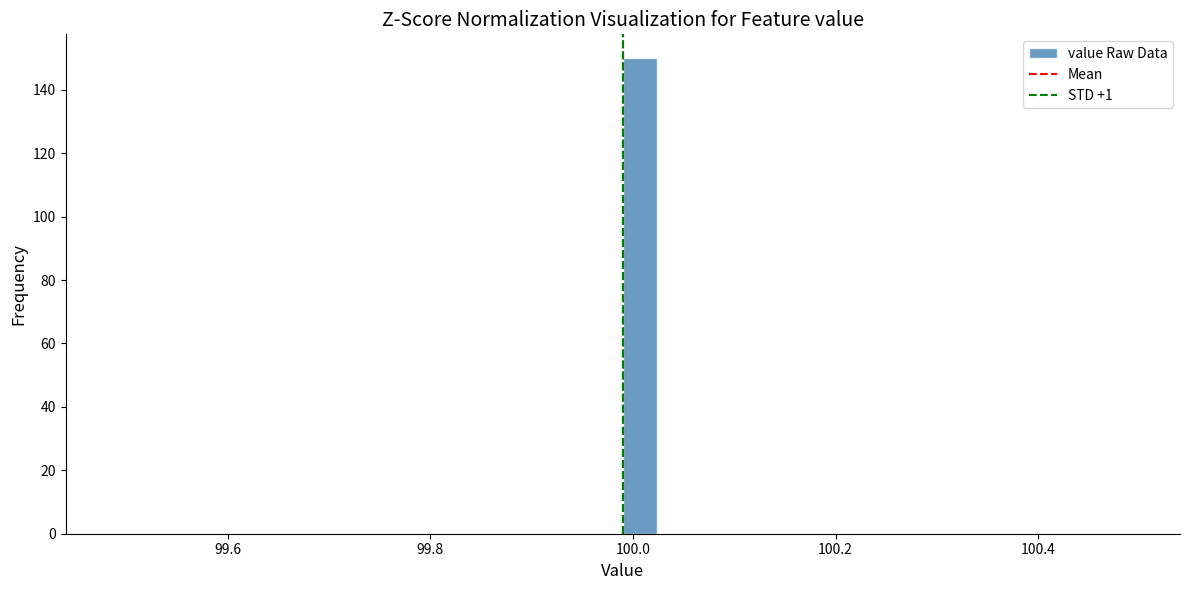

Read against the x-axis, roughly where is the centre of the tallest bar?

100.00